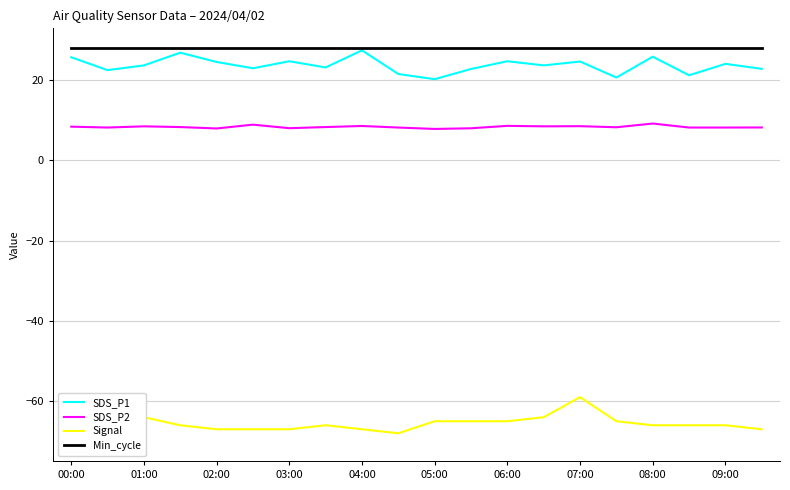

What is the total value across all series at 17?

-8.6